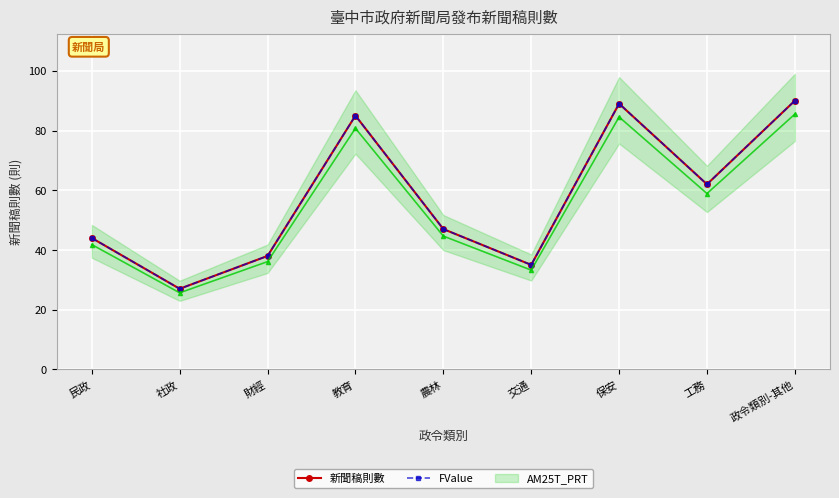

True or false: FValue and 新聞稿則數 intersect in this chart.

False